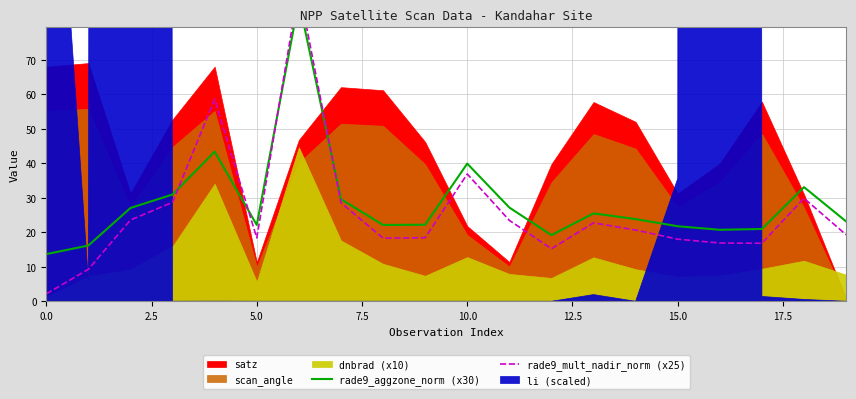

True or false: rade9_aggzone_norm (x30) and rade9_mult_nadir_norm (x25) intersect in this chart.

True